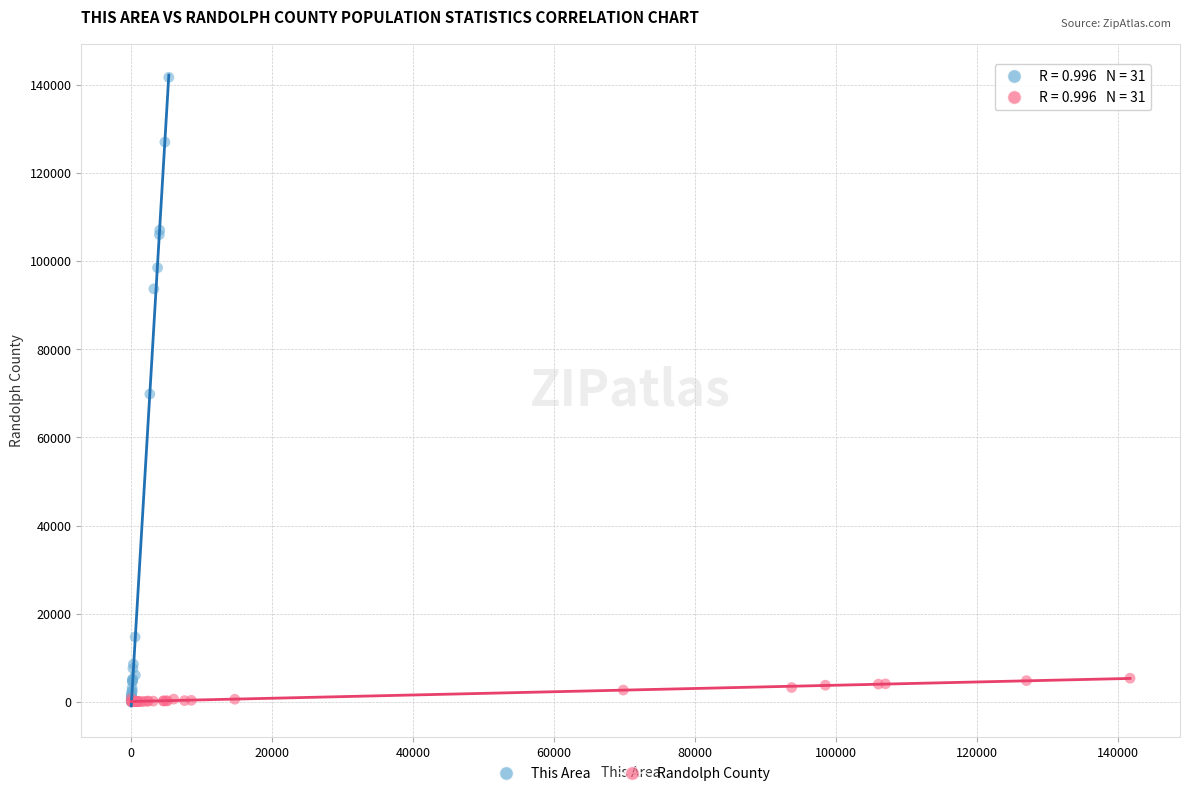

Which series has the largest Y range (max minus min)?

This Area